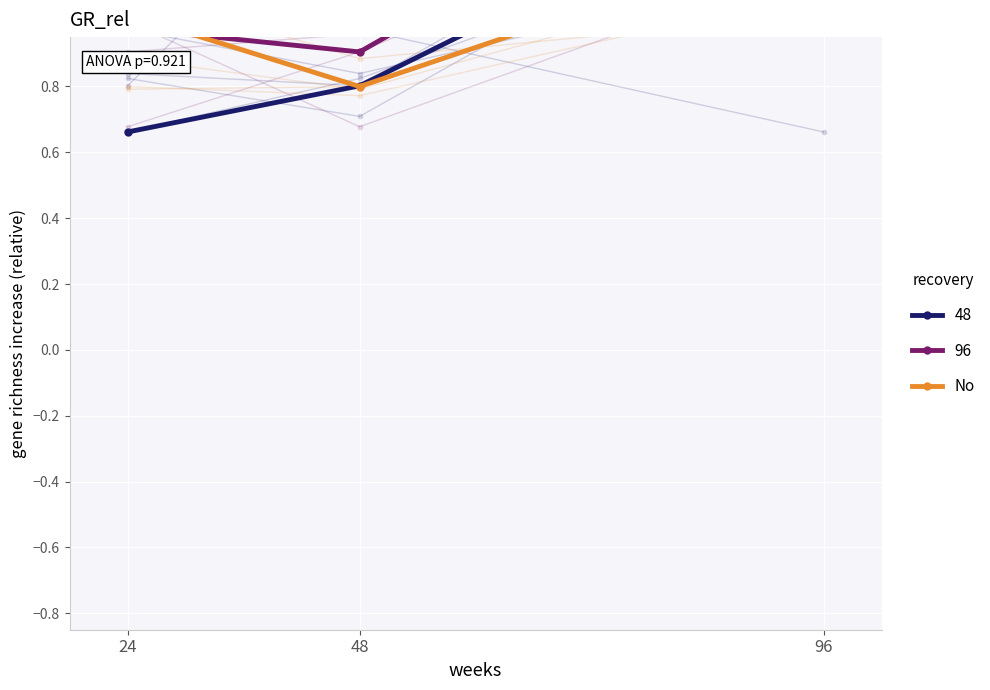

What is the difference between the values at 24 and 96?

0.3